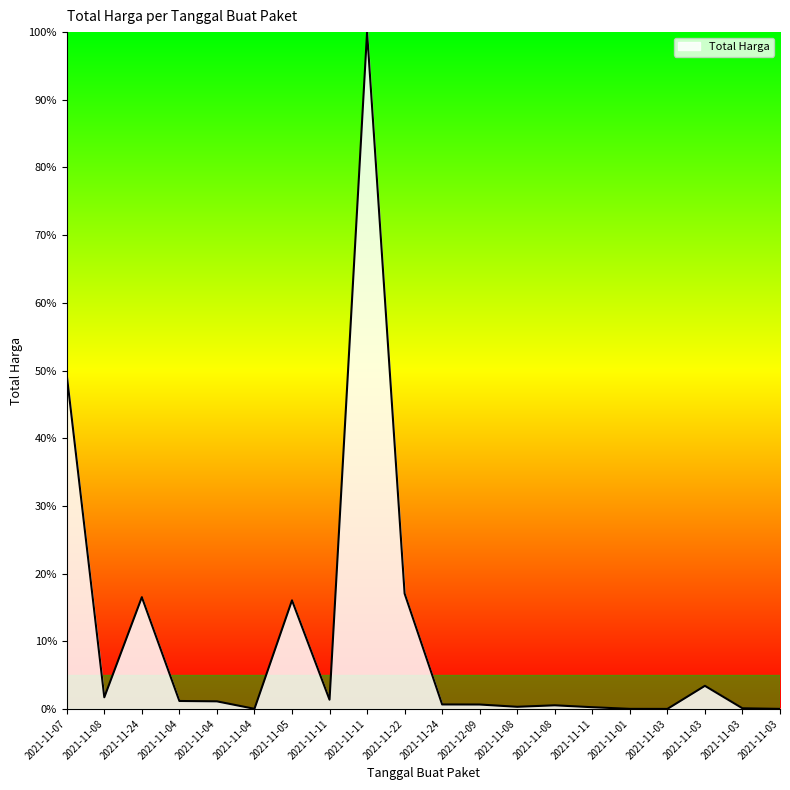

Does the chart have visible grid lines?

No